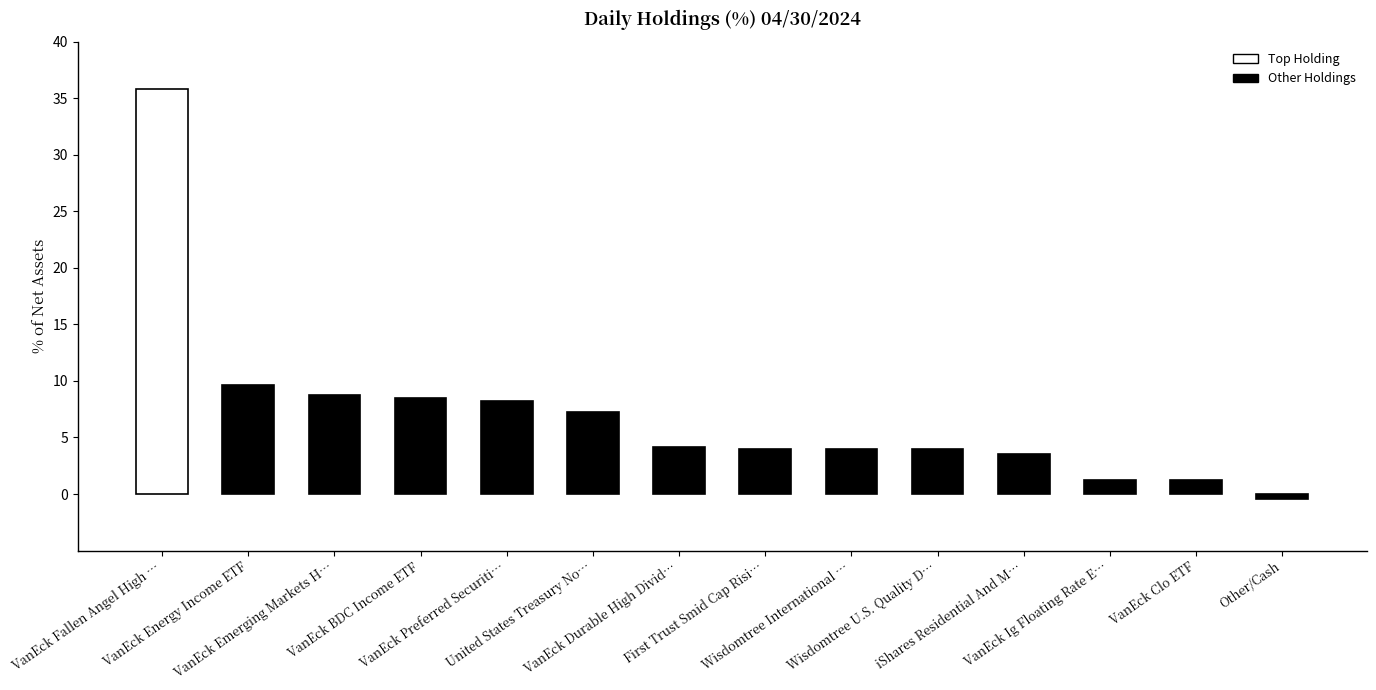

Is it true that the value at United States Treasury No… is 7.3?

True